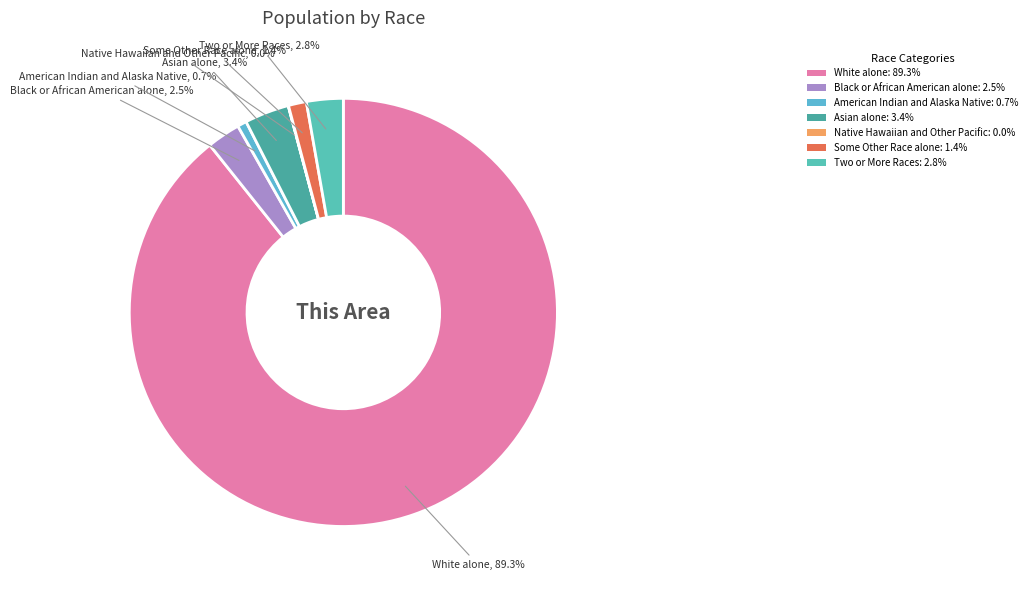

Do Asian alone and Some Other Race alone together represent more than half of the pie?

No